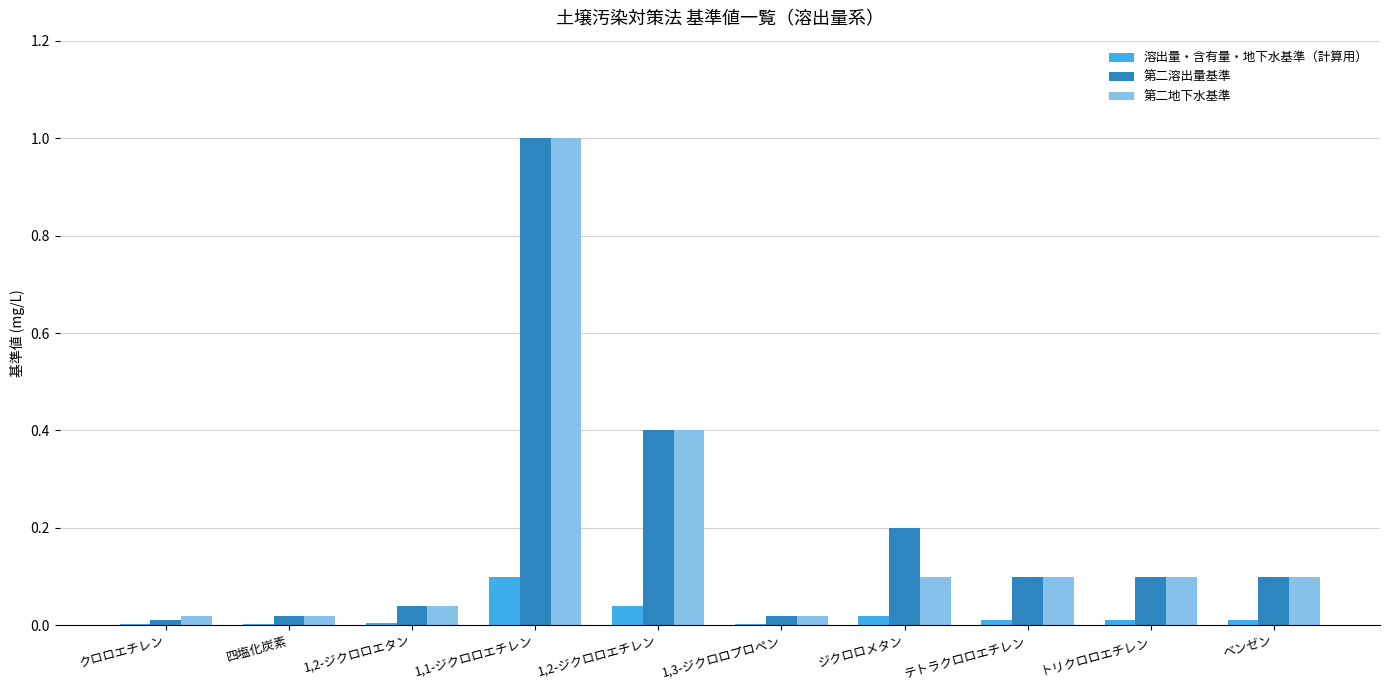

What is the sum of the 第二地下水基準 values at 1,2-ジクロロエチレン and 1,1-ジクロロエチレン?

1.4